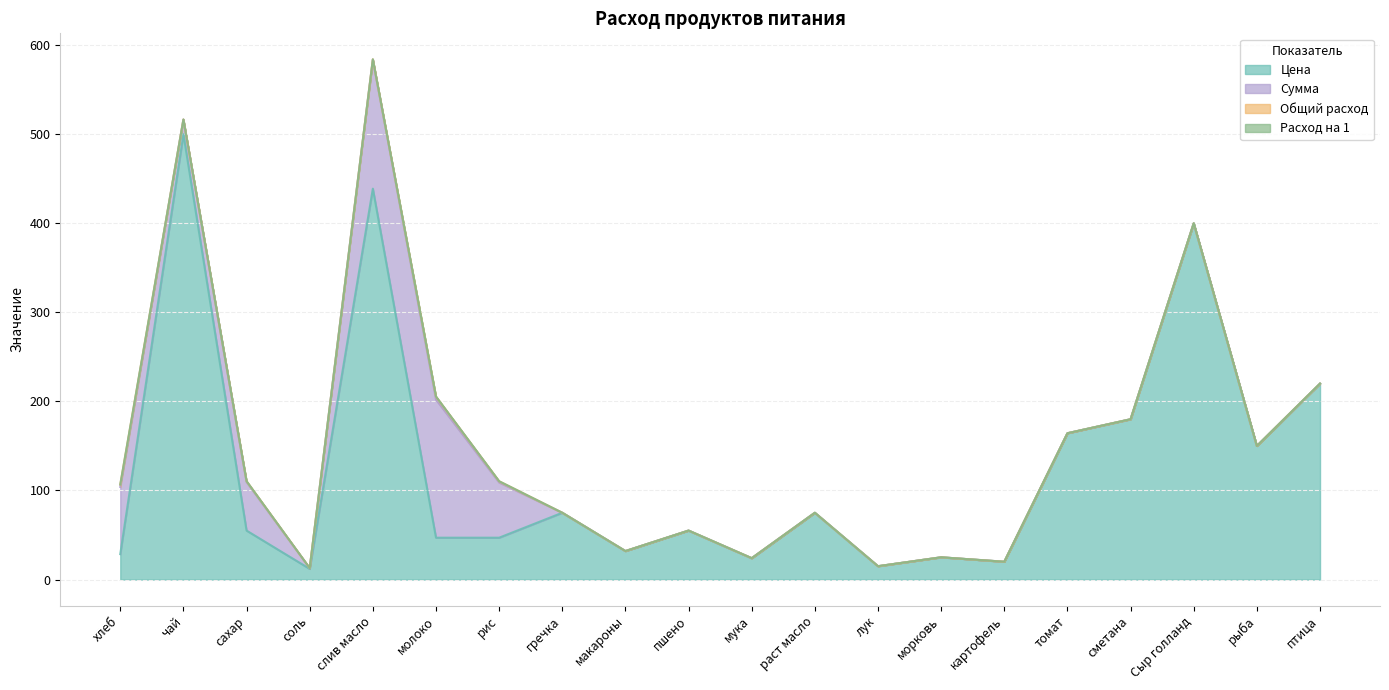

What is the highest value of the Цена series?

500.0